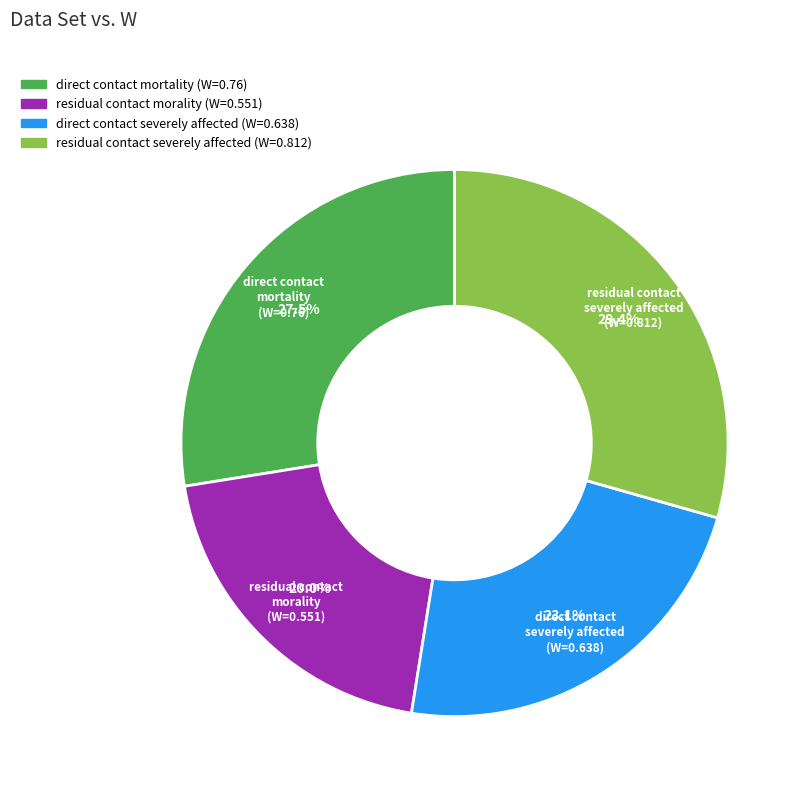

How many slices are in this pie chart?

4